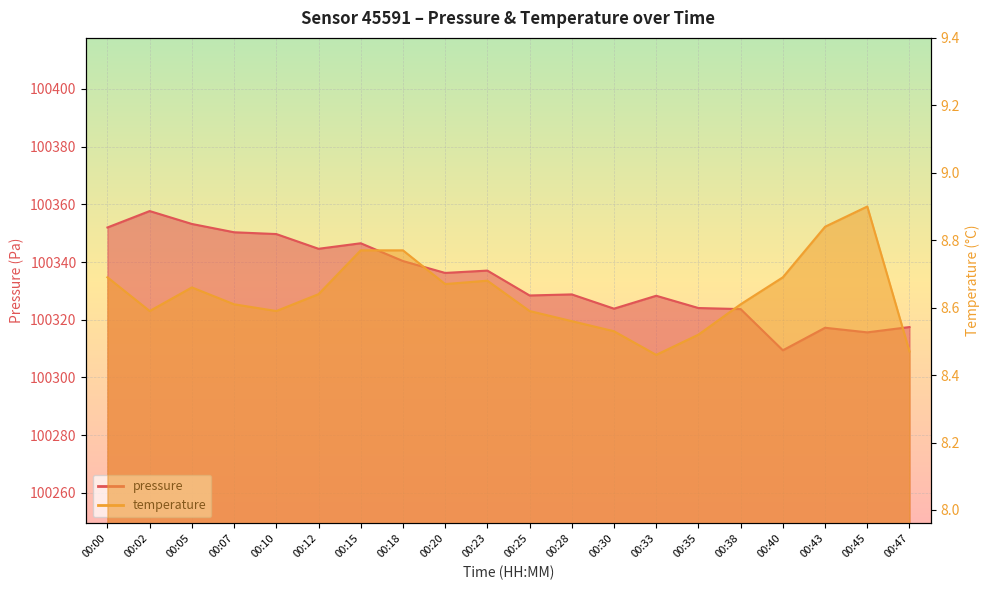

At how many categories does at least one series exceed 87132?

20